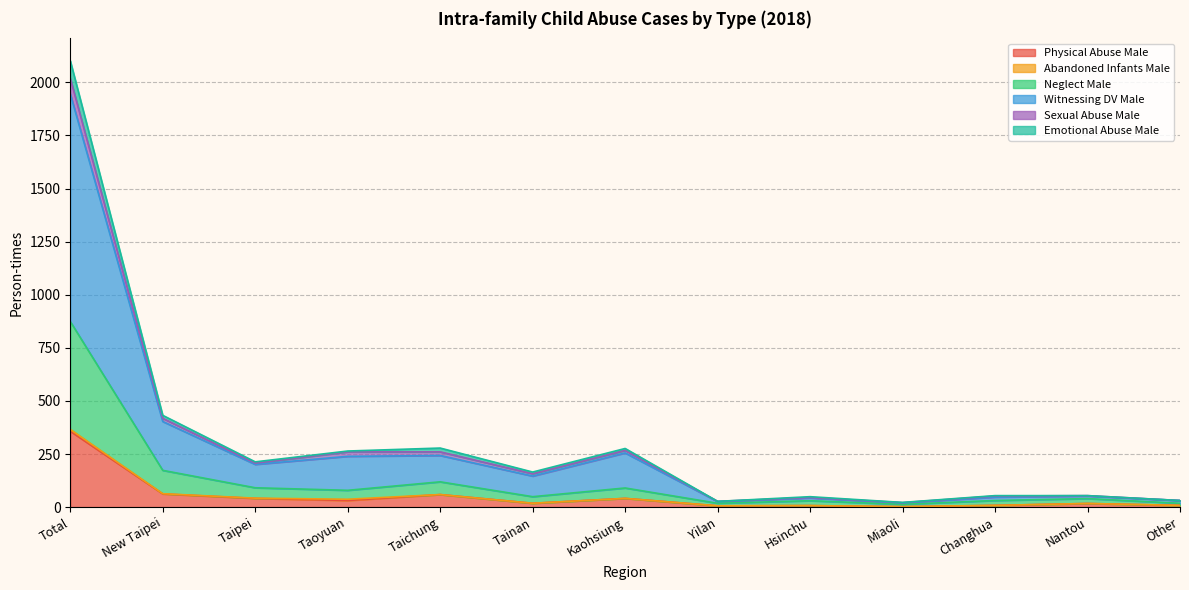

Is it true that Witnessing DV Male equals 678 at New Taipei?

False